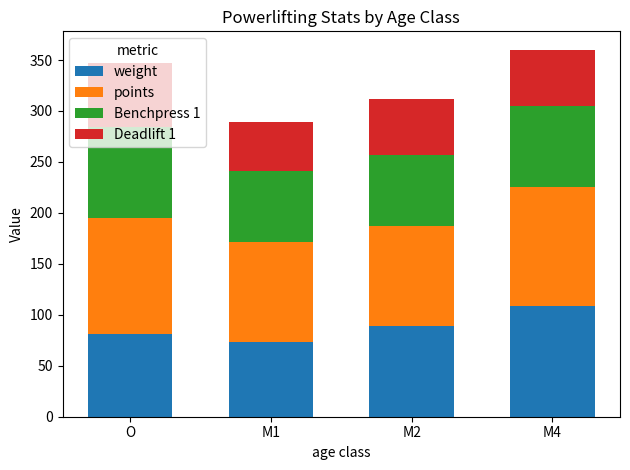

How many categories are shown in the chart?

4